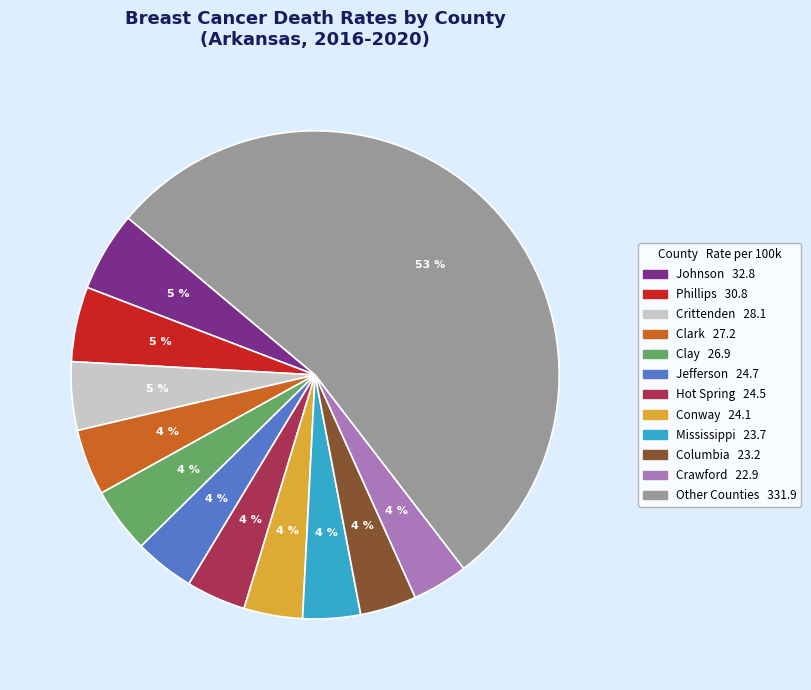

Does any single category account for the majority?

Yes